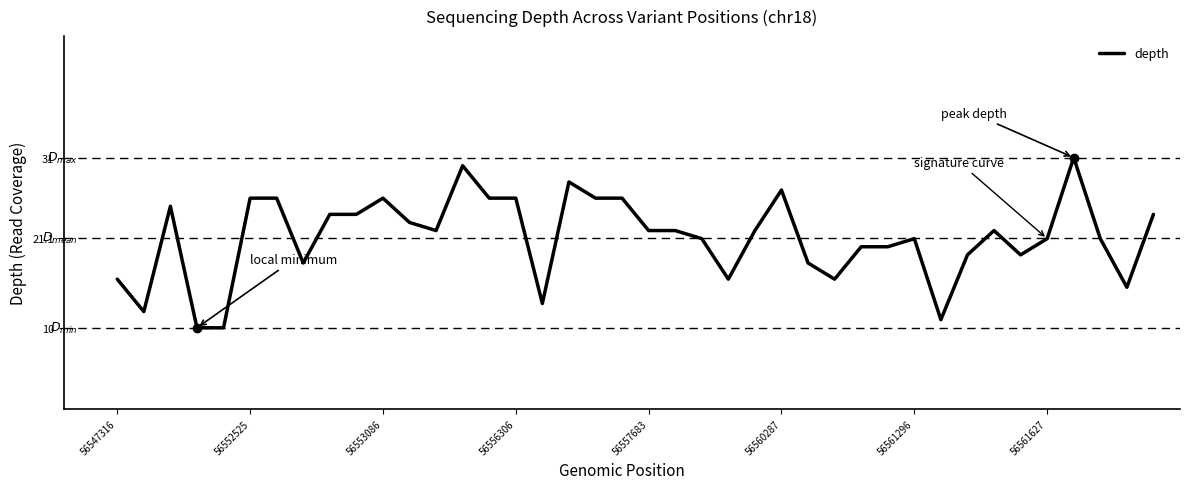

What is the difference between the maximum and minimum values?

21